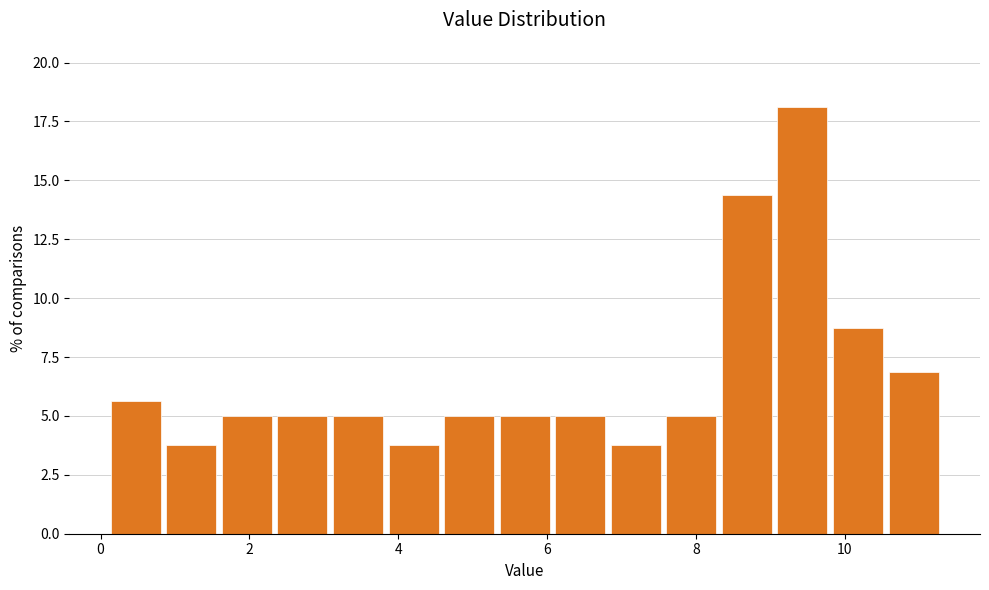

Read against the x-axis, roughly where is the centre of the tallest bar?

9.4